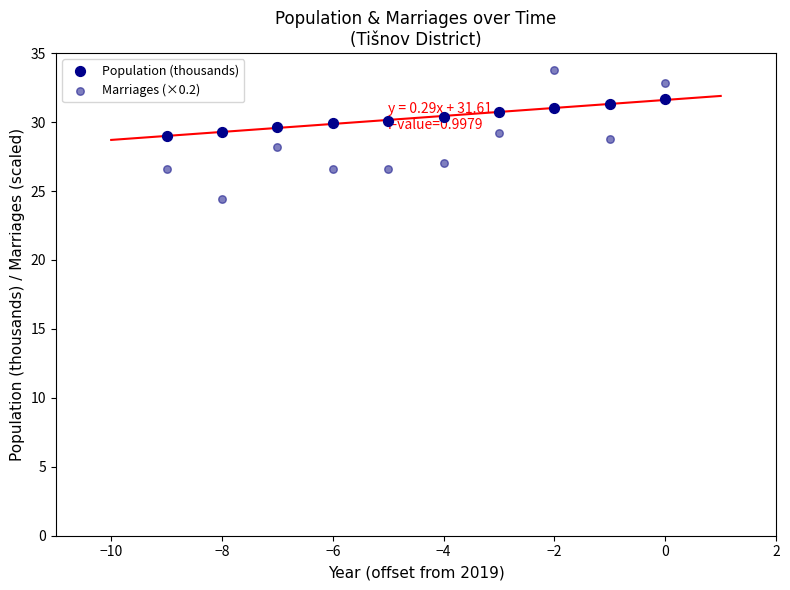

Across all data points, what is the range of Y values (max minus min)?

9.4